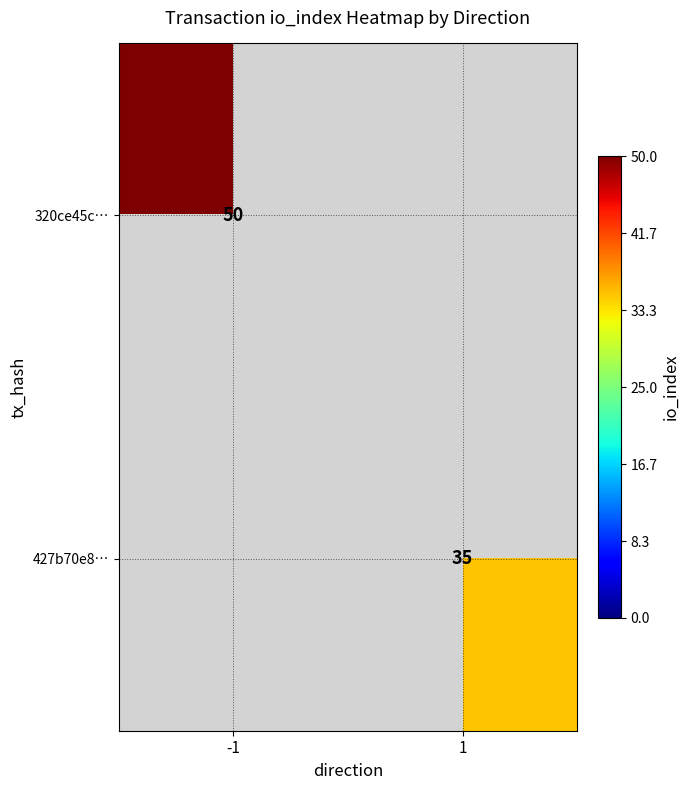

At how many categories does at least one series exceed 45?

1